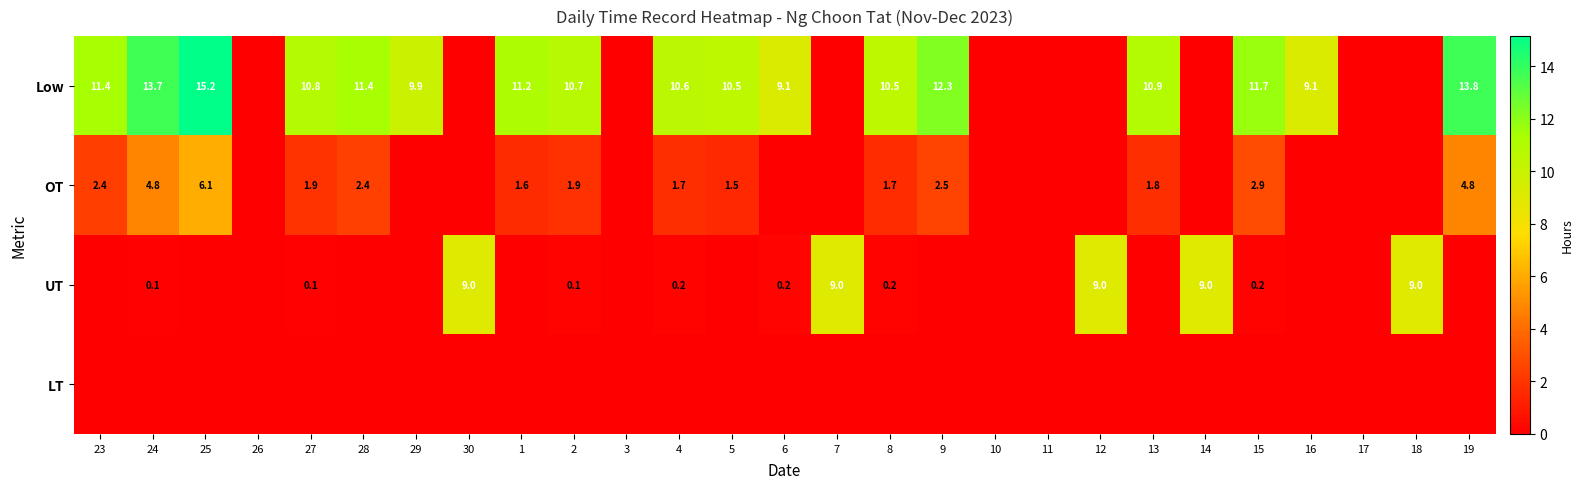

The value of OT at 2 is 0.6. True or false?

False